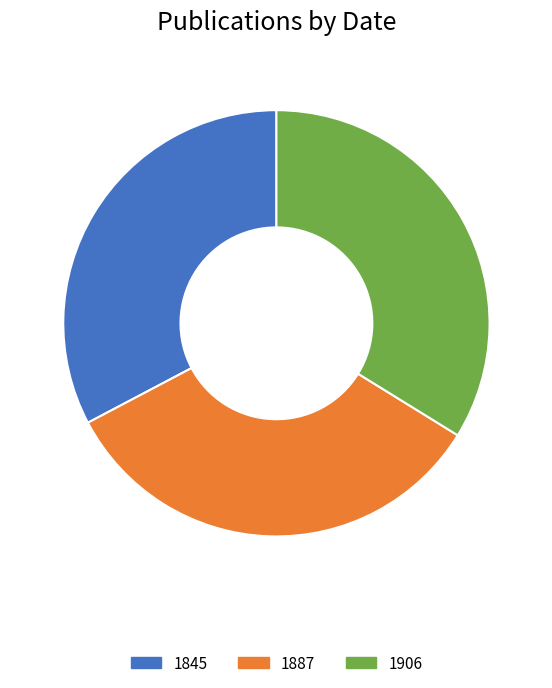

Combined, do 1845 and 1906 account for over 50%?

Yes